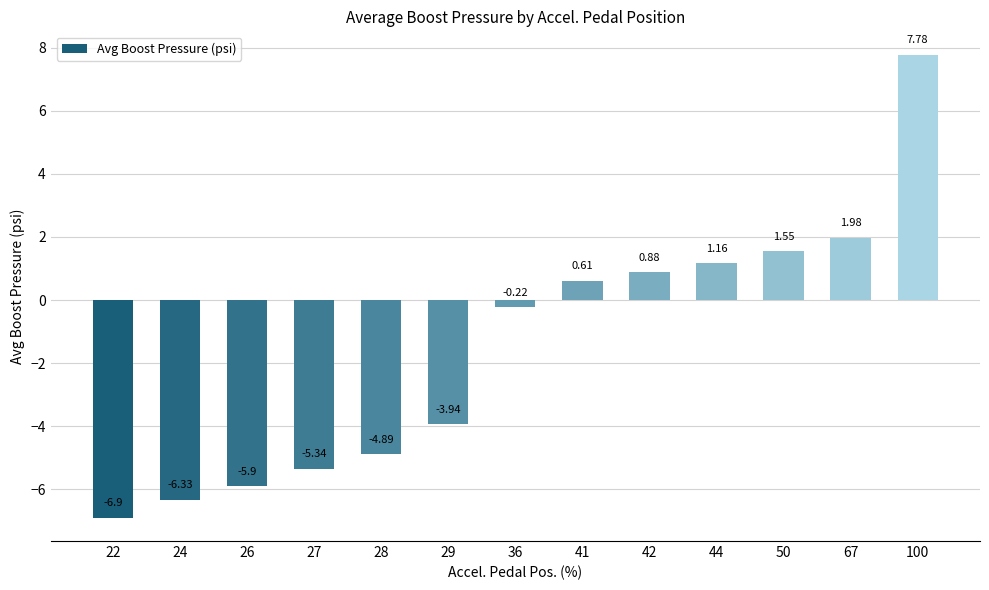

Between 67 and 41, which is larger?

67